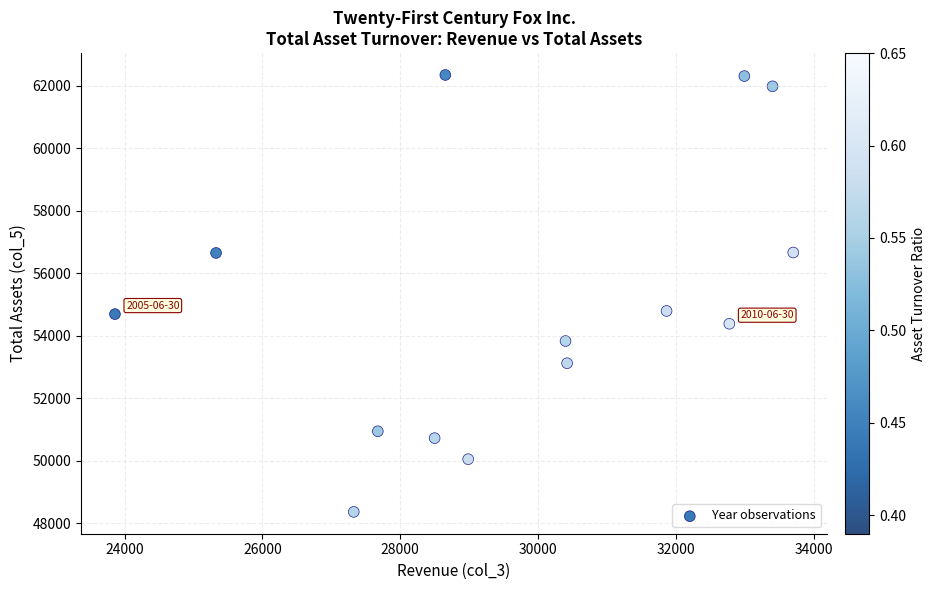

What is the range of Y values (max minus min)?

13978